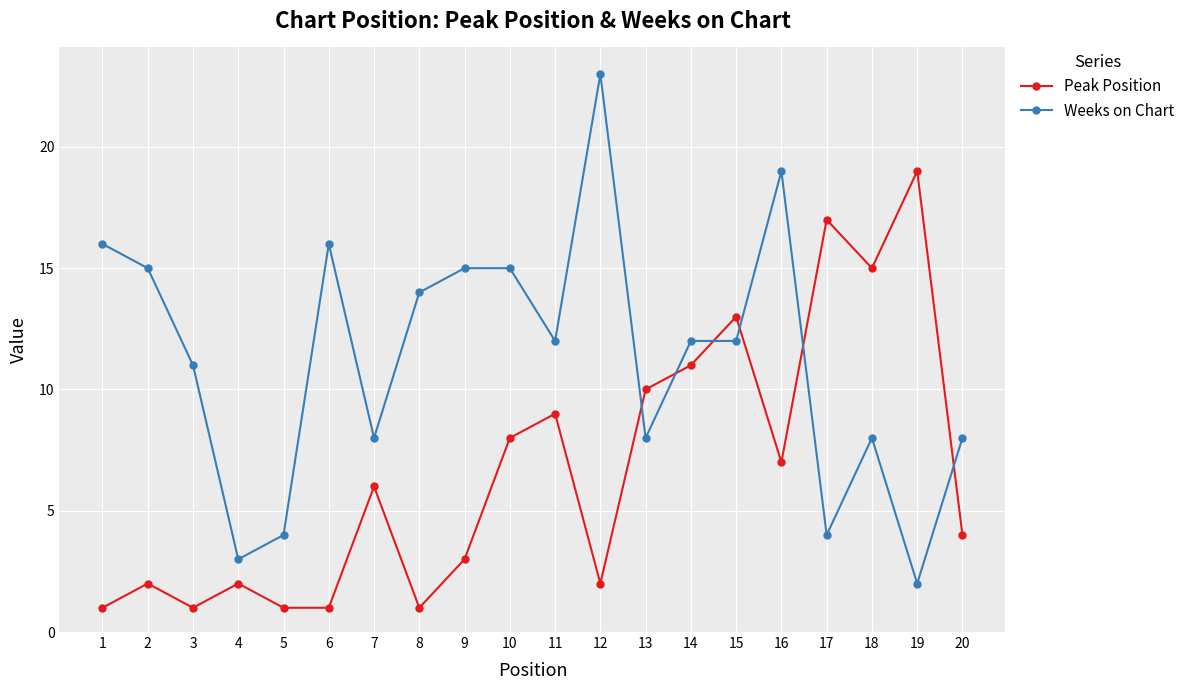

The value of Weeks on Chart at 16 is 19. True or false?

True